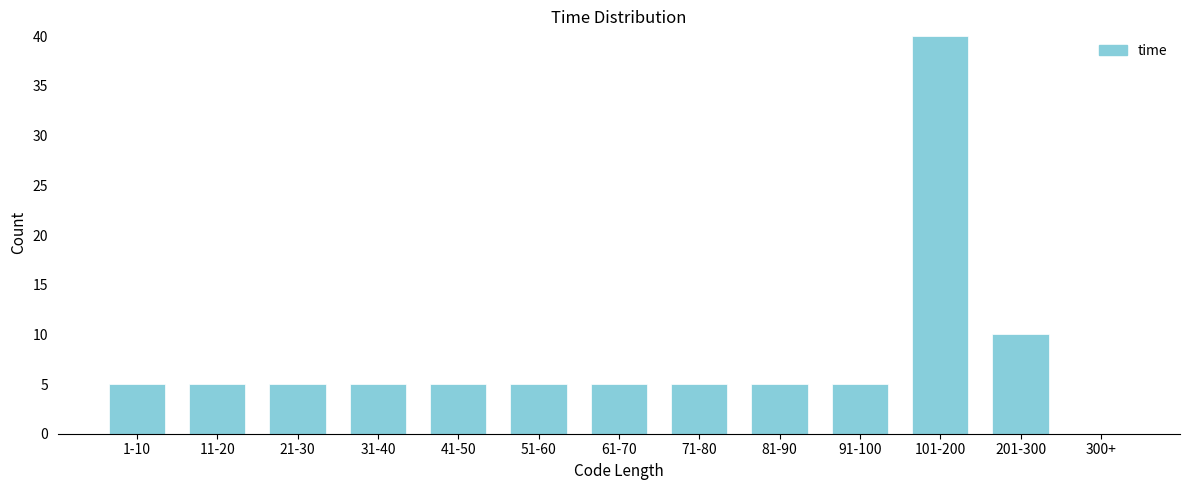

What is the sum of the values at 61-70 and 71-80?

10